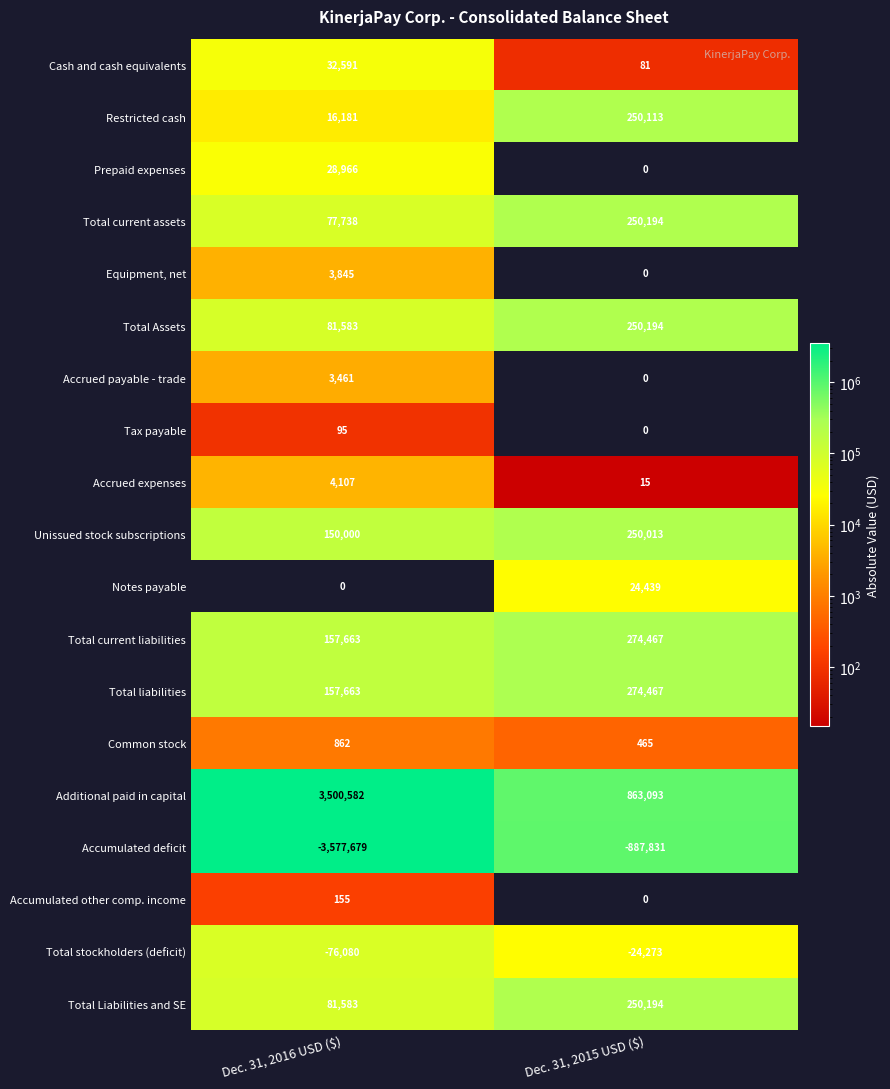

How many data points does each series have?

2